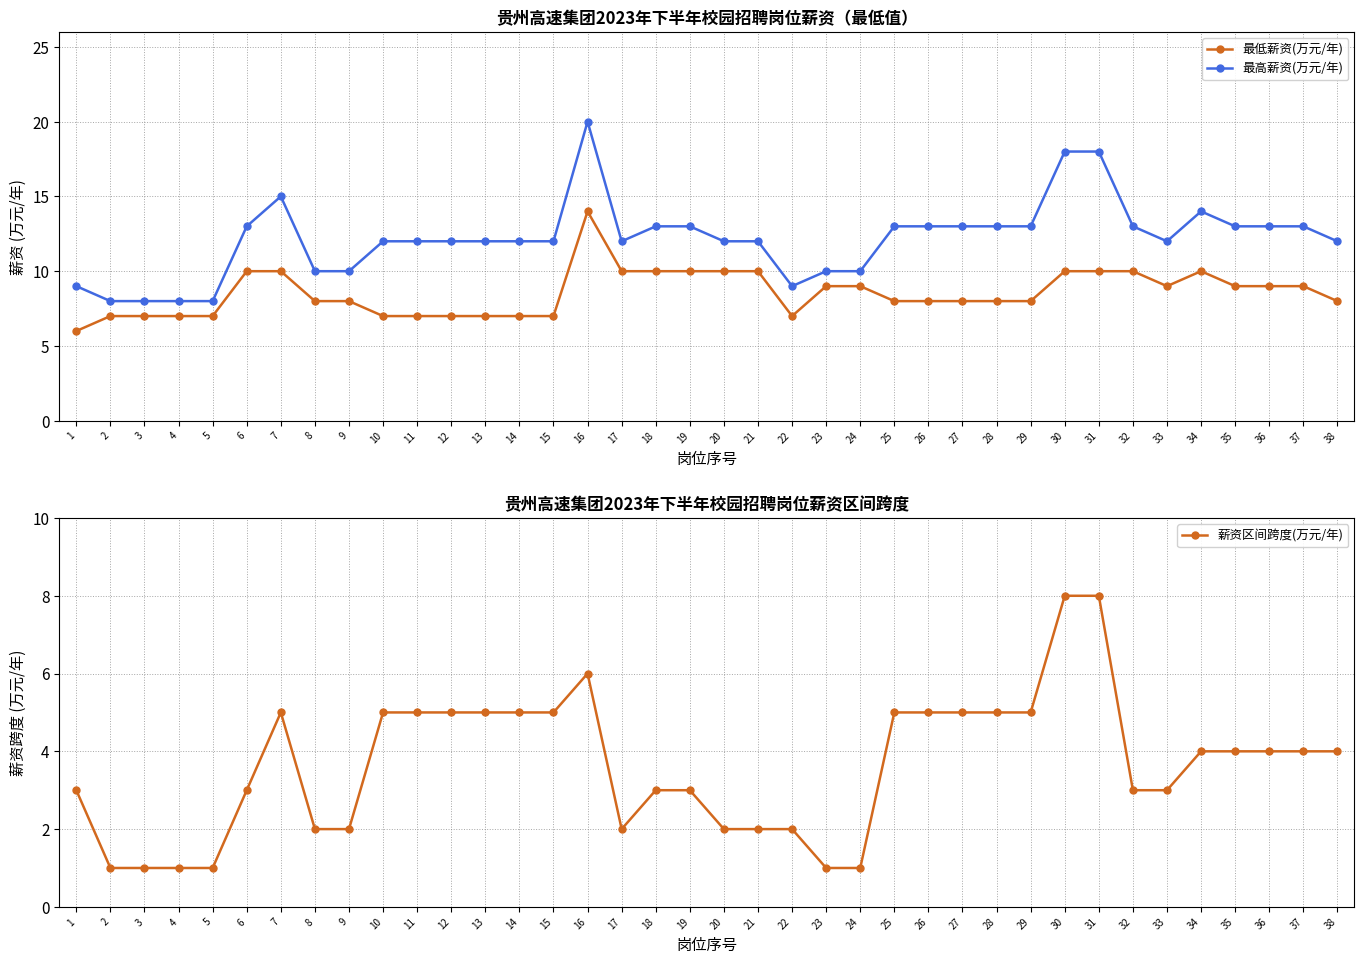

How many interior local valleys does the 最低薪资(万元/年) series have?

2